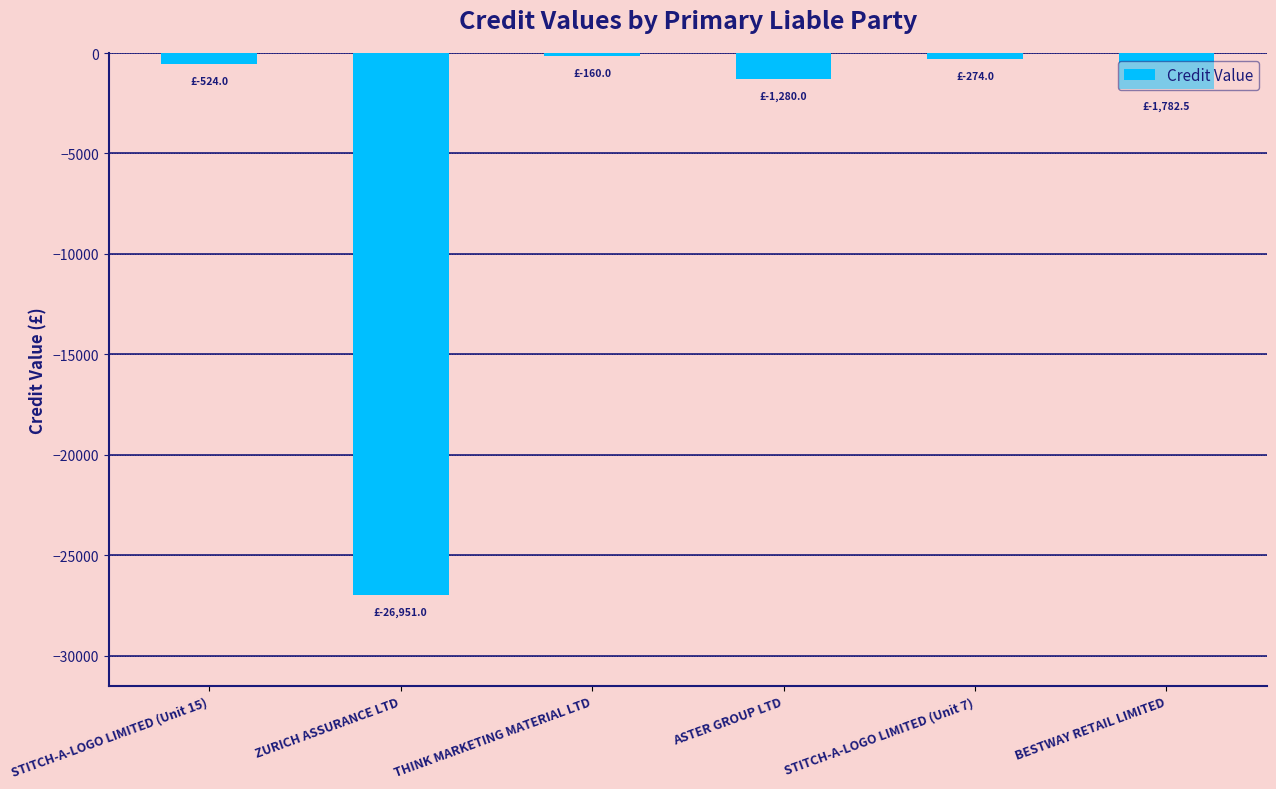

What is the change in value from STITCH-A-LOGO LIMITED (Unit 15) to STITCH-A-LOGO LIMITED (Unit 7)?

+250.0